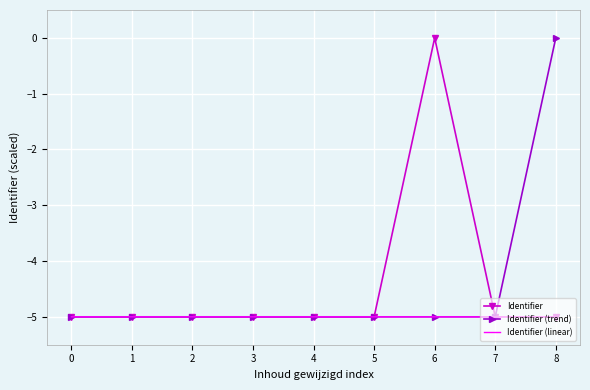

What is the total value across all series at 1?

-15.0